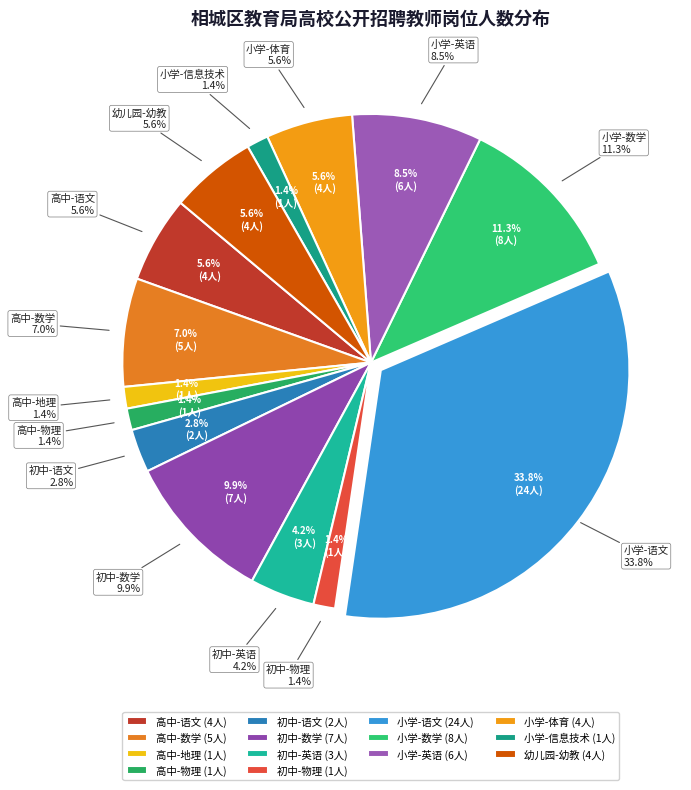

Which slice is the largest?

小学-语文